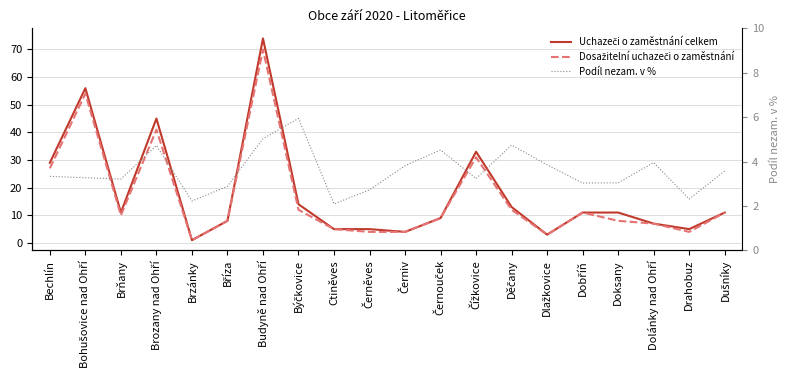

At which category does Podíl nezam. v % reach its first local peak?

Brozany nad Ohří